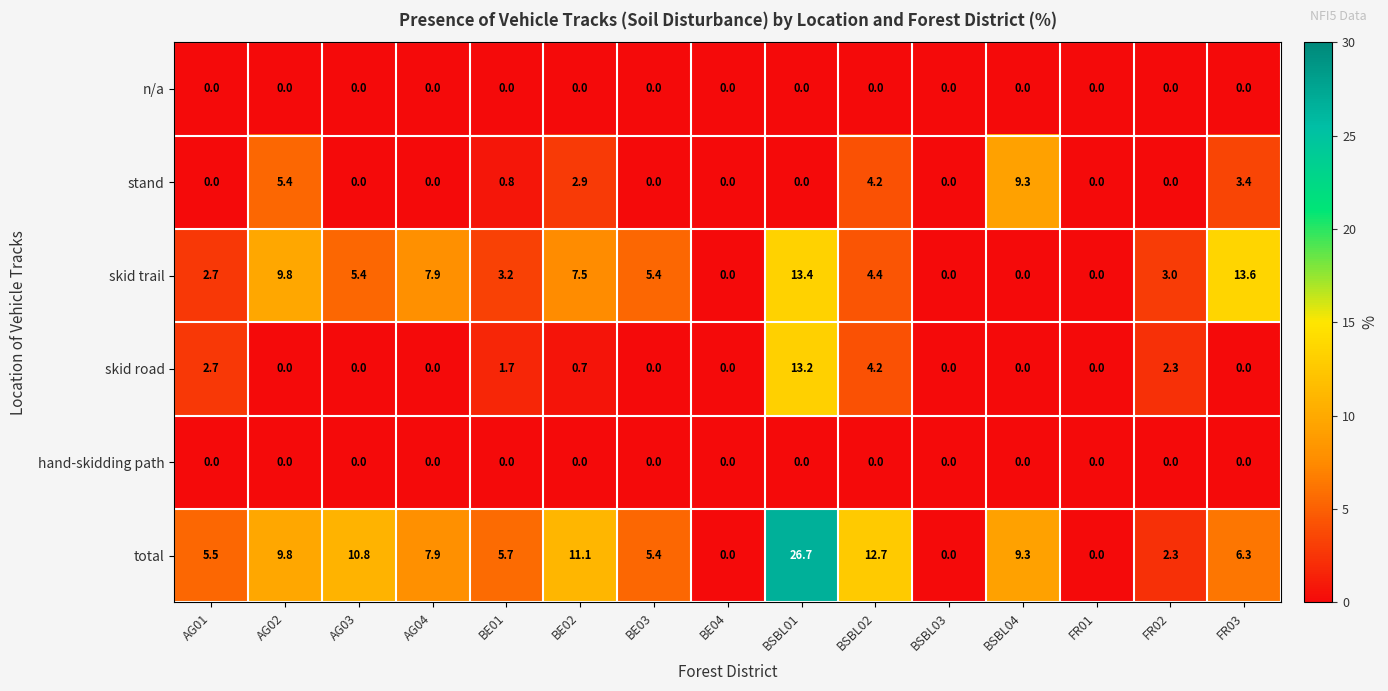

Which label corresponds to the largest value in the chart?

BSBL01